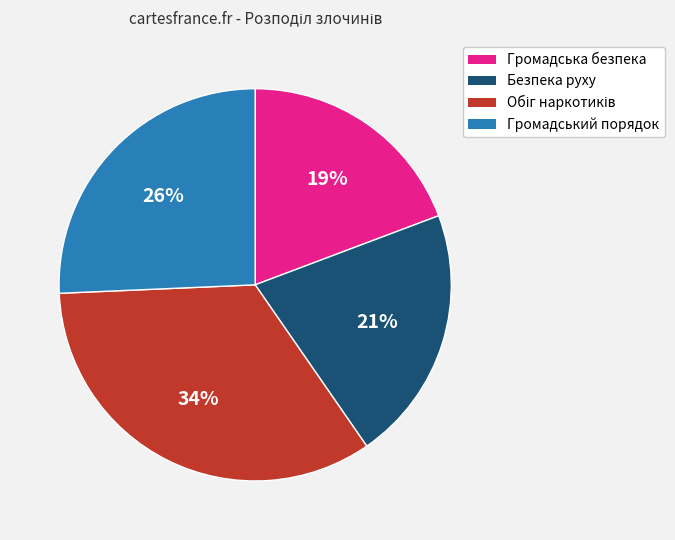

Is there any slice that represents more than half of the pie?

No